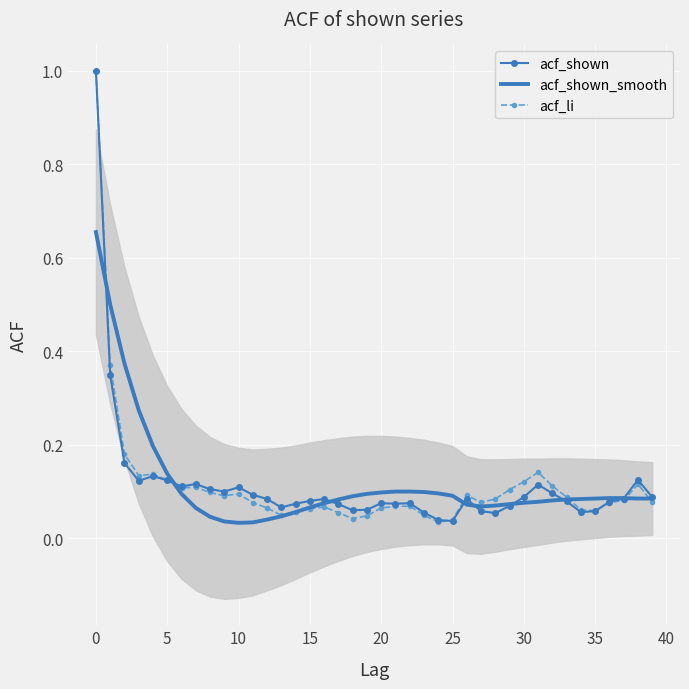

How many data points does each series have?

40